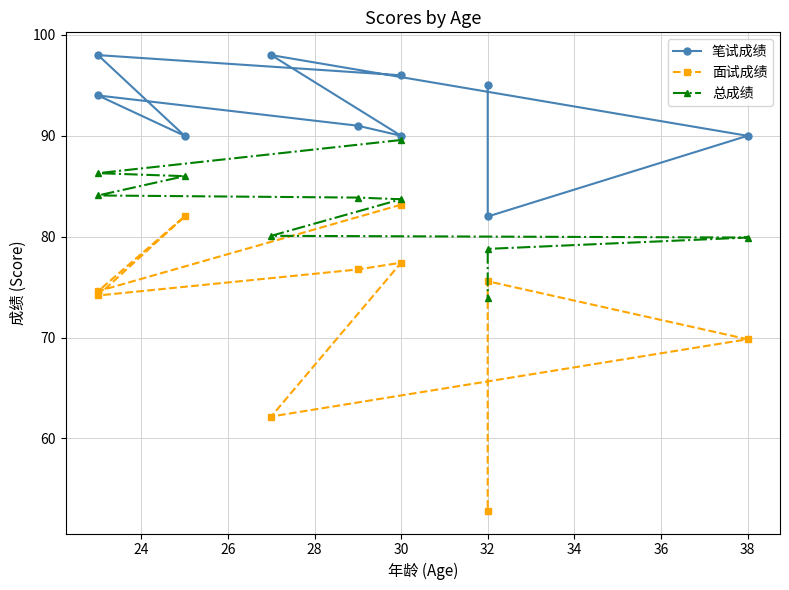

Between 38 and 40, which is larger?

40